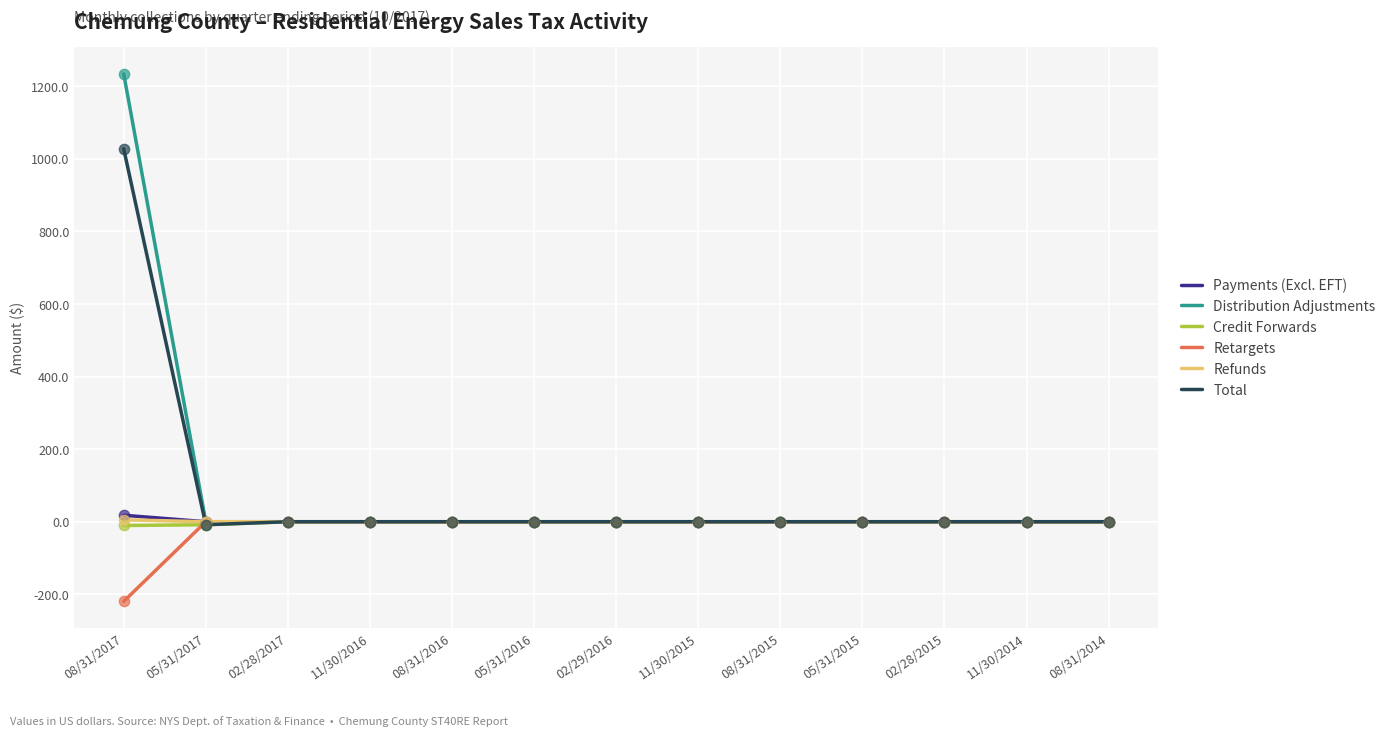

What are all the series names shown in the legend?

Payments (Excl. EFT), Distribution Adjustments, Credit Forwards, Retargets, Refunds, Total